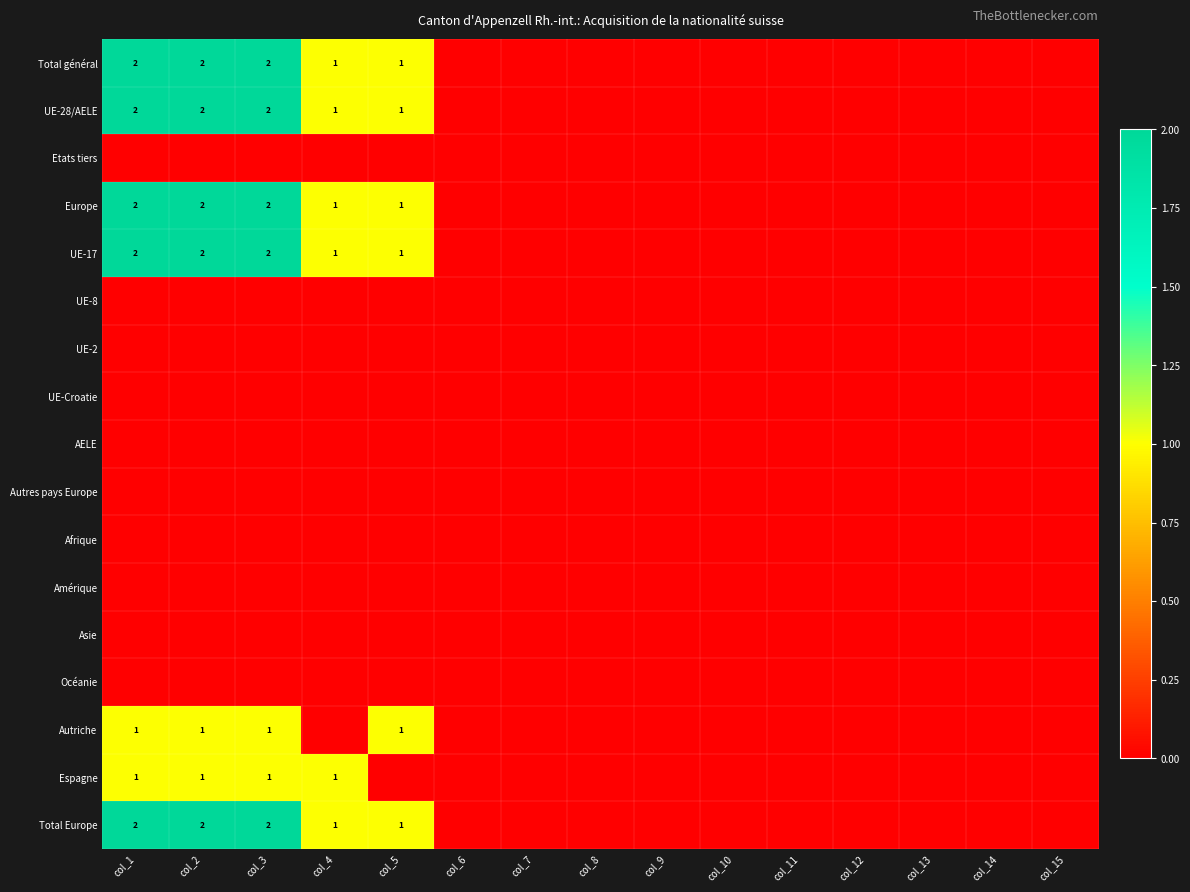

Which series has the largest total across all categories?

Total général